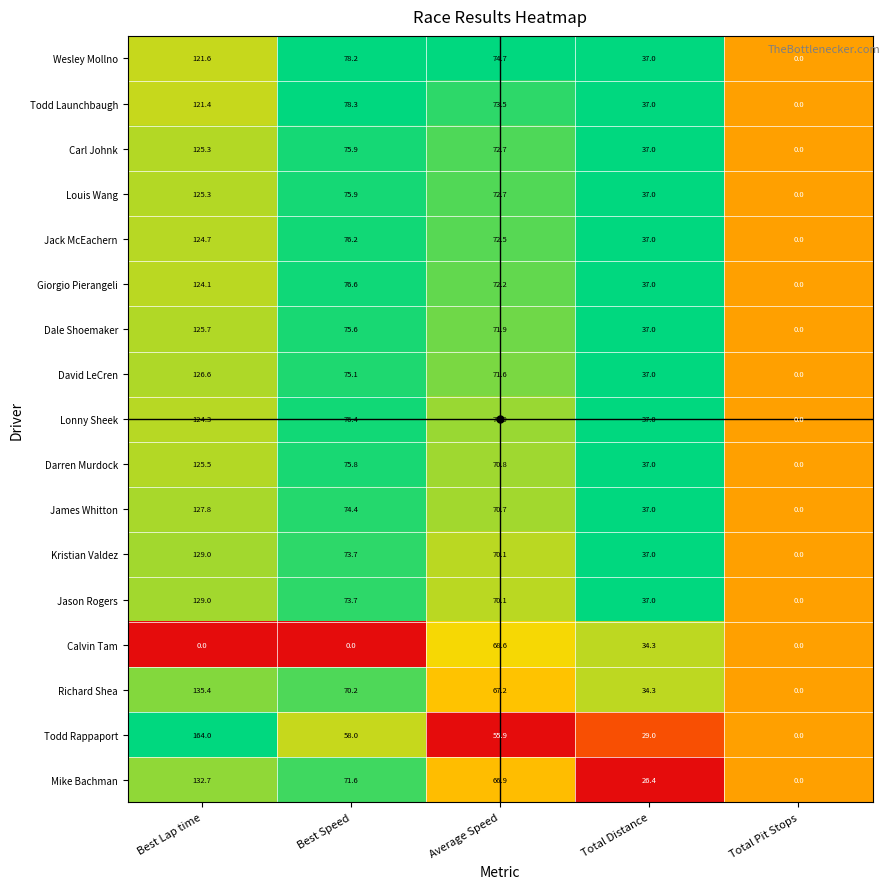

The value of Lonny Sheek at Total Distance is 8.0. True or false?

False